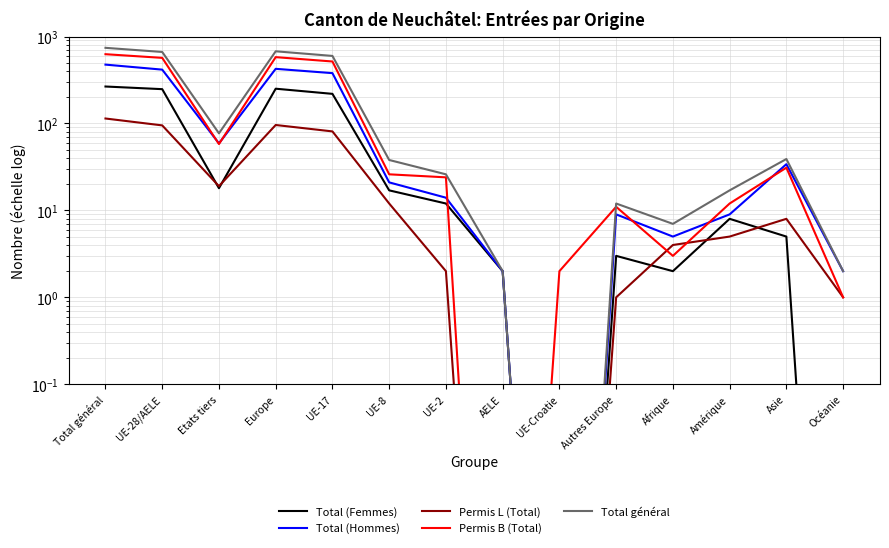

At which label does Permis B (Total) first exceed 26?

Total général